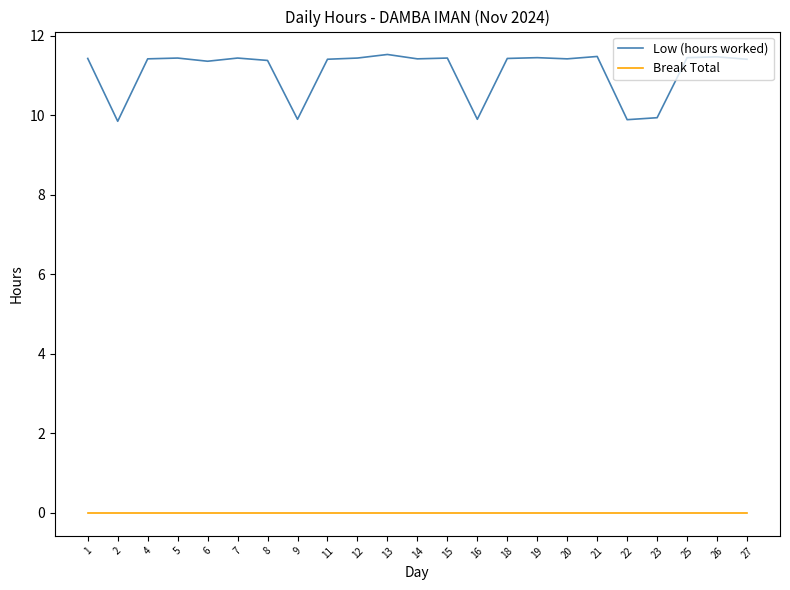

At 21, list the series in order from smallest to largest.

Break Total, Low (hours worked)